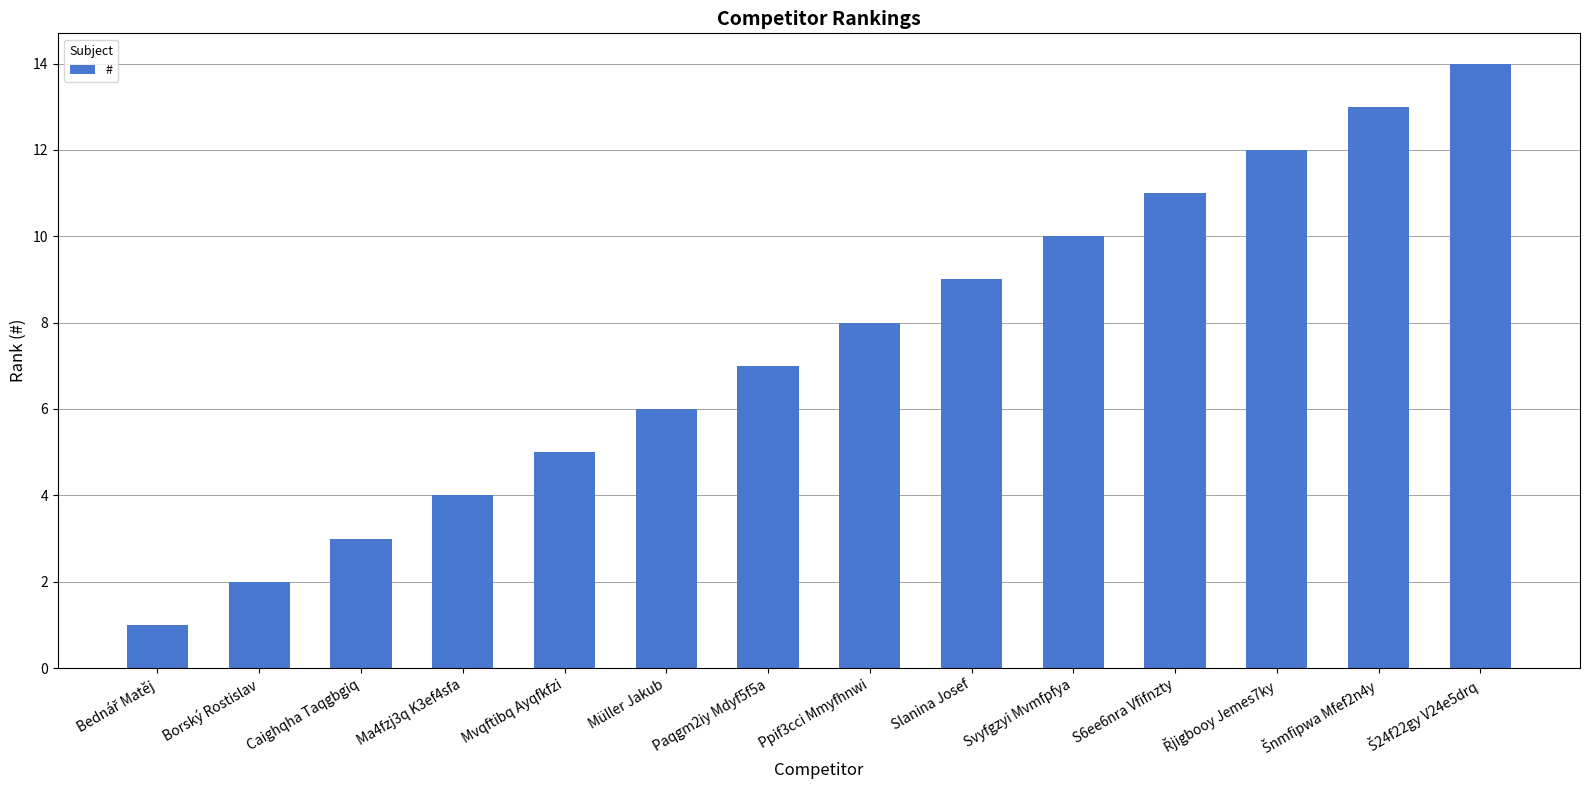

What position from the right is Svyfgzyi Mvmfpfya?

5